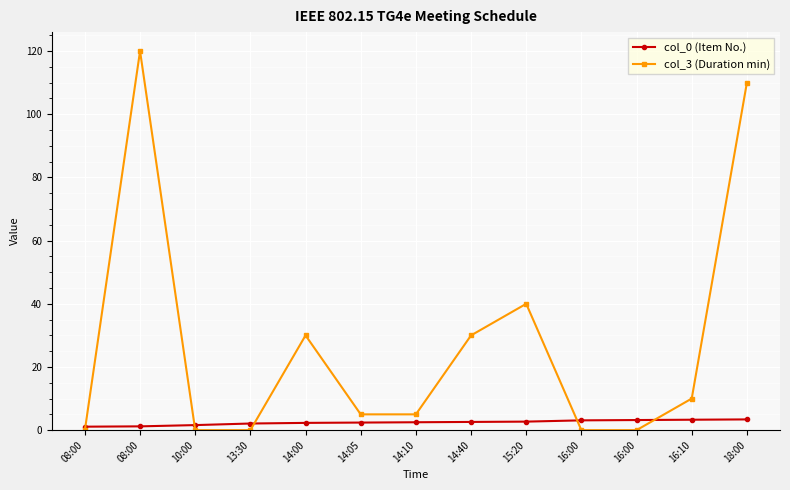

How many intersections are there between col_0 (Item No.) and col_3 (Duration min)?

5